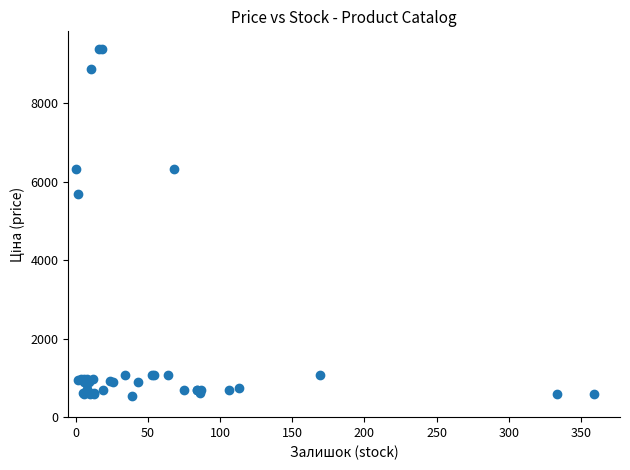

What Y value in the scatter plot is closest to 4957?

5673.8